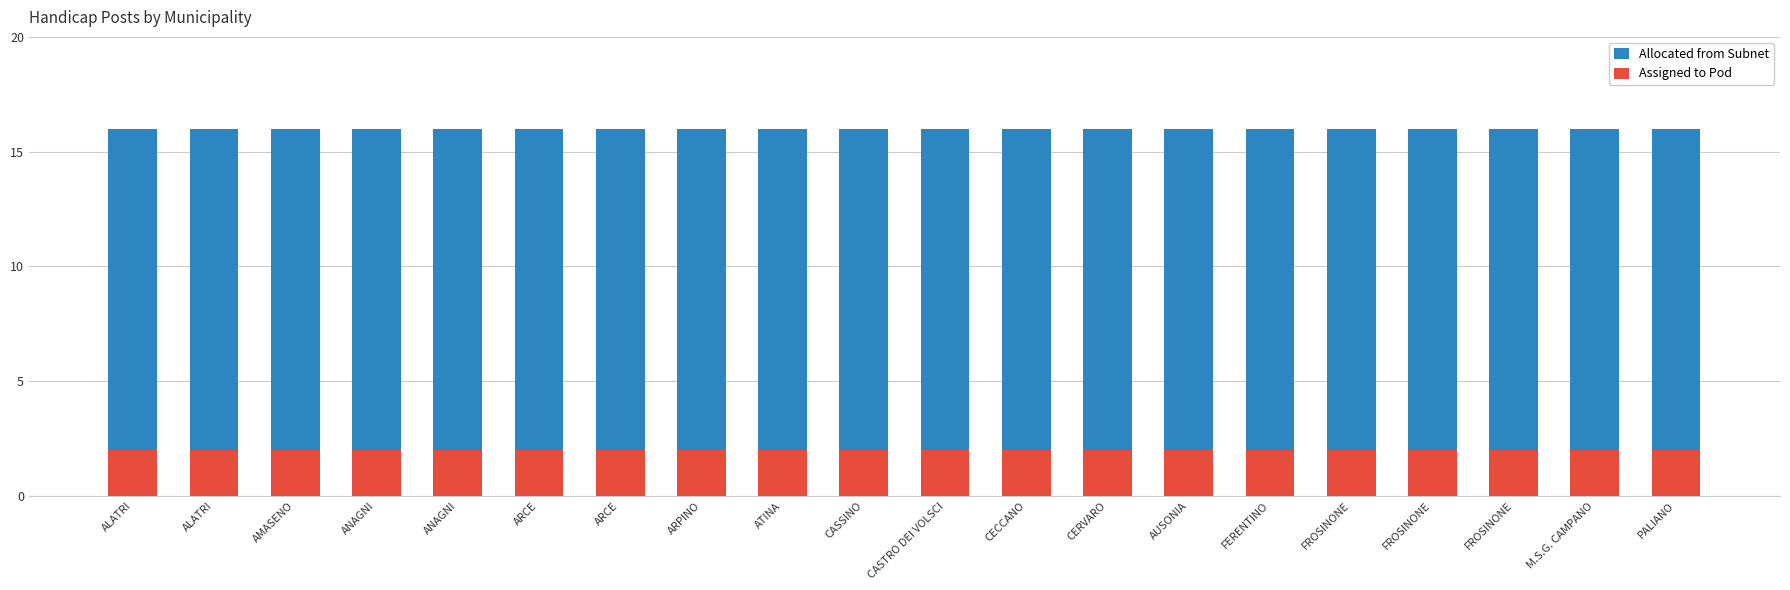

How many groups of bars are there?

20